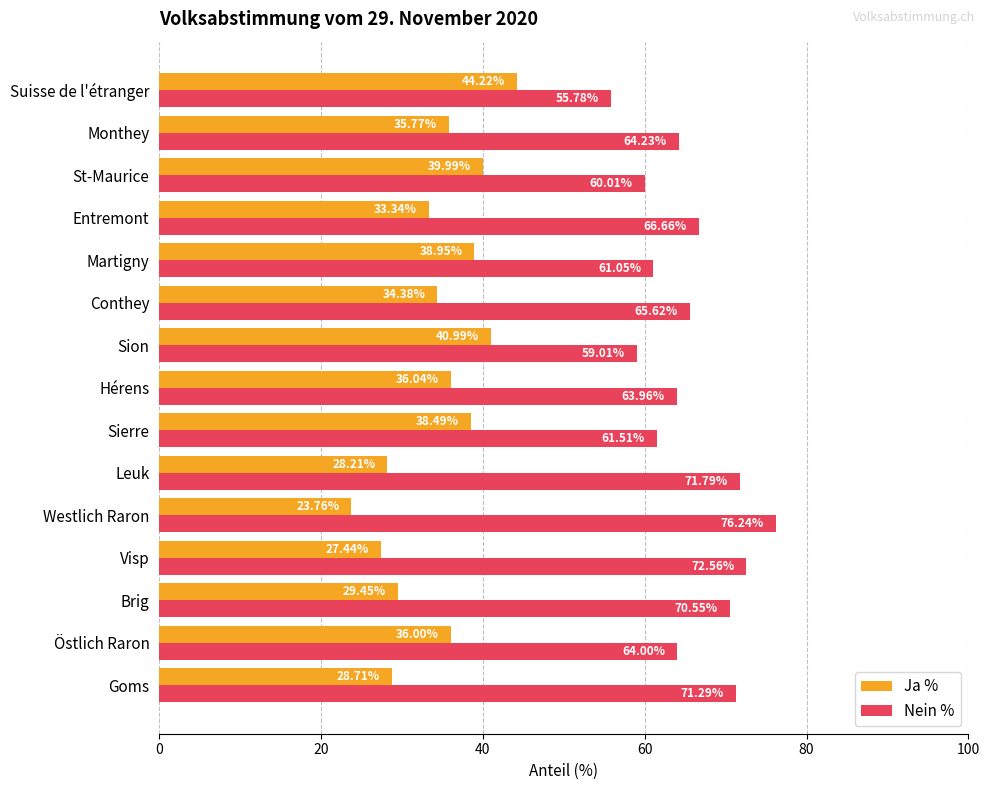

What is the average value of the Ja % series?

34.4